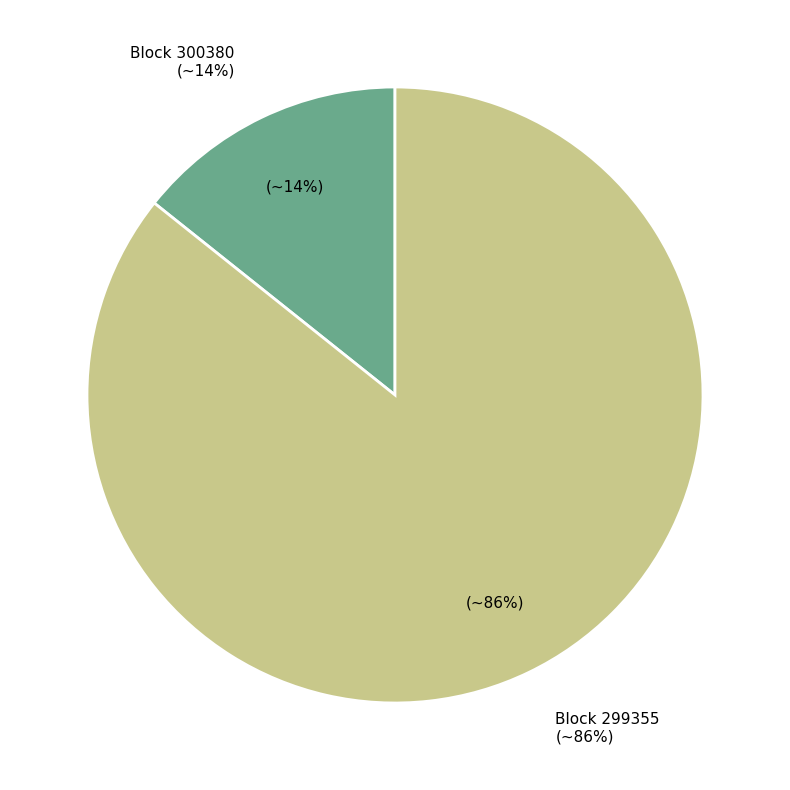

What is the ratio of the value at 300380 to the value at 299355?

0.2